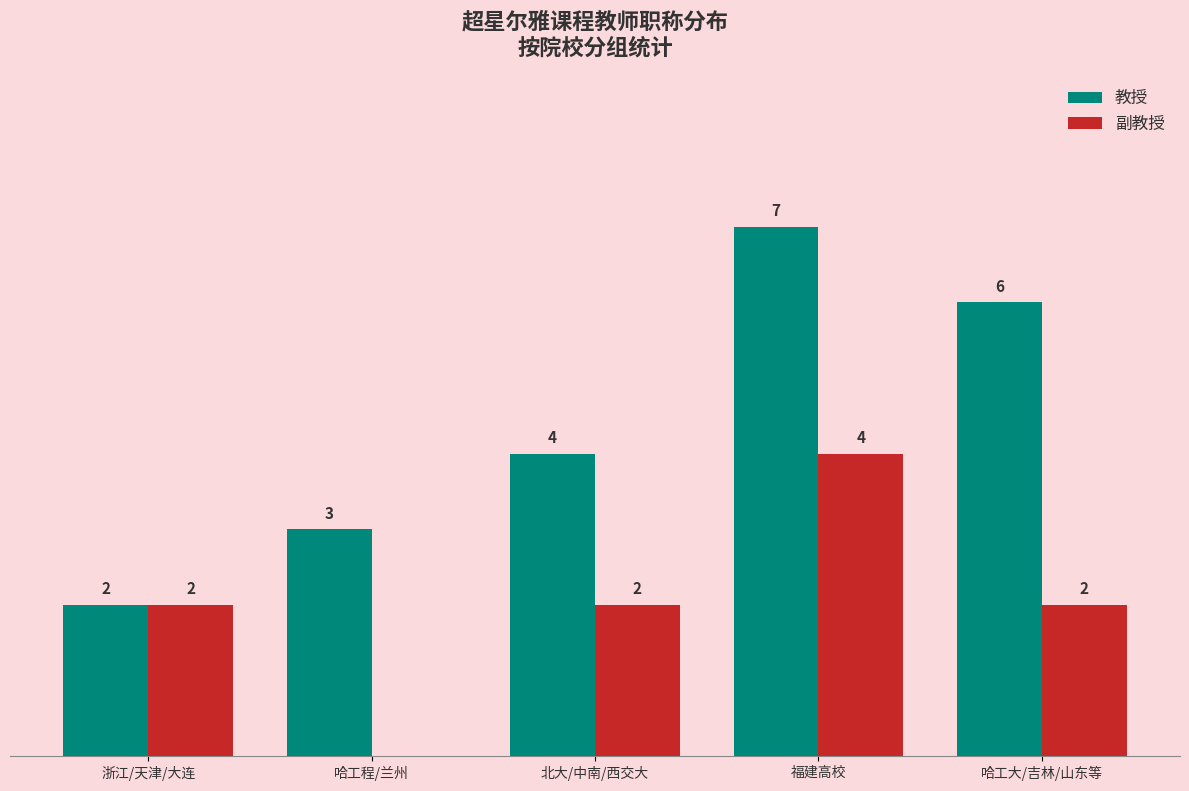

Which series has the largest range (max minus min)?

教授